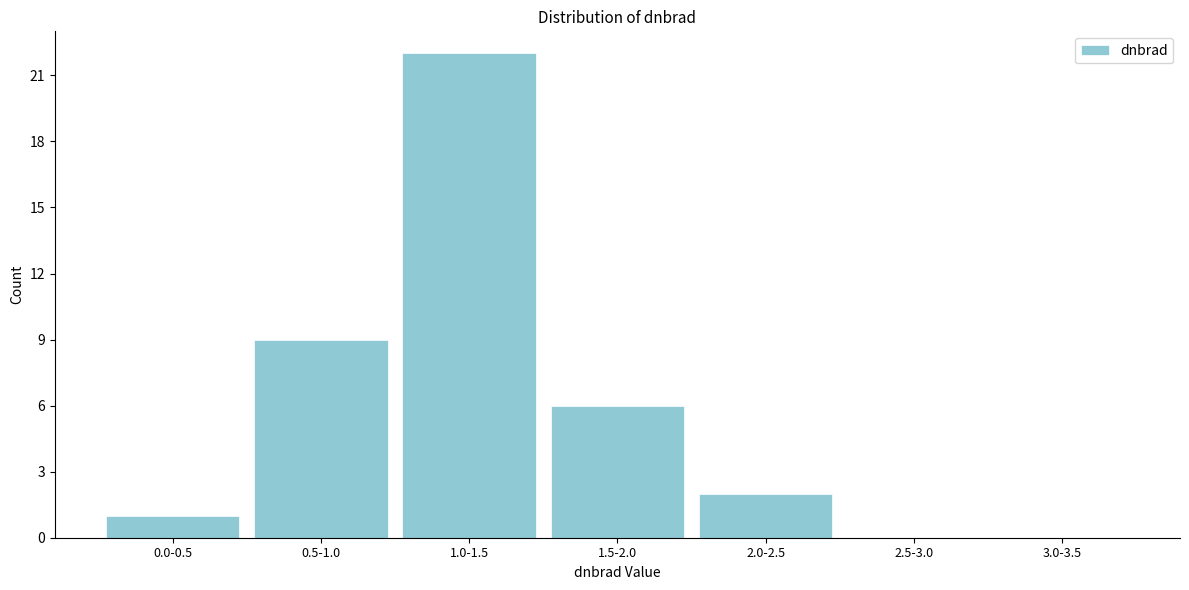

Reading left to right, transcribe all the data shown in this chart.

0.0-0.5=1	0.5-1.0=9	1.0-1.5=22	1.5-2.0=6	2.0-2.5=2	2.5-3.0=0	3.0-3.5=0